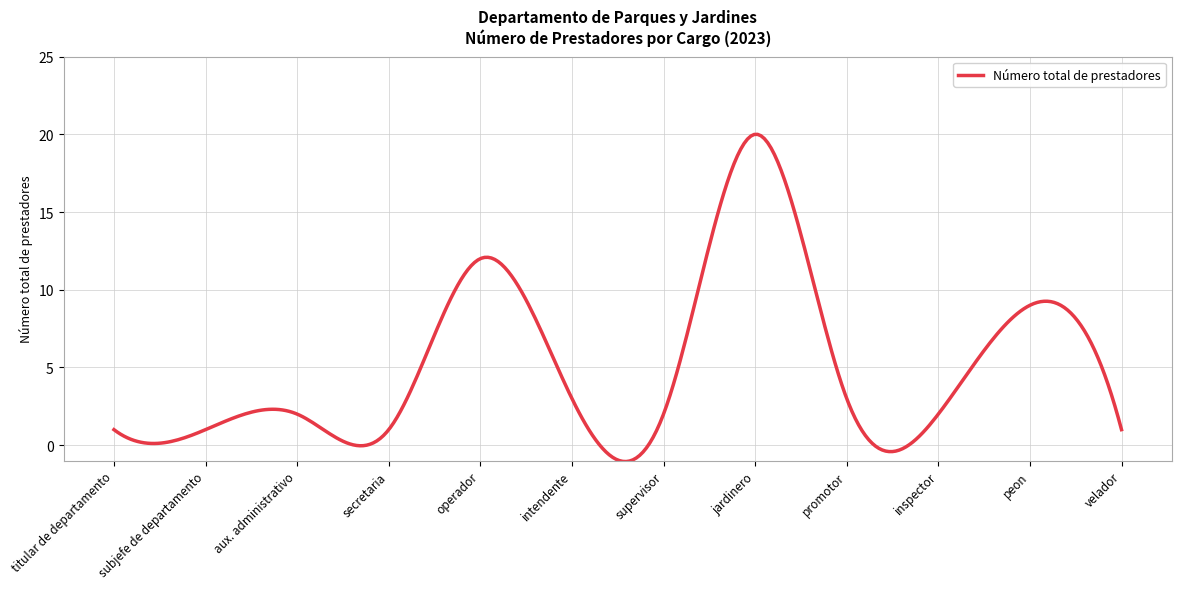

What is the smallest value displayed?

-1.1